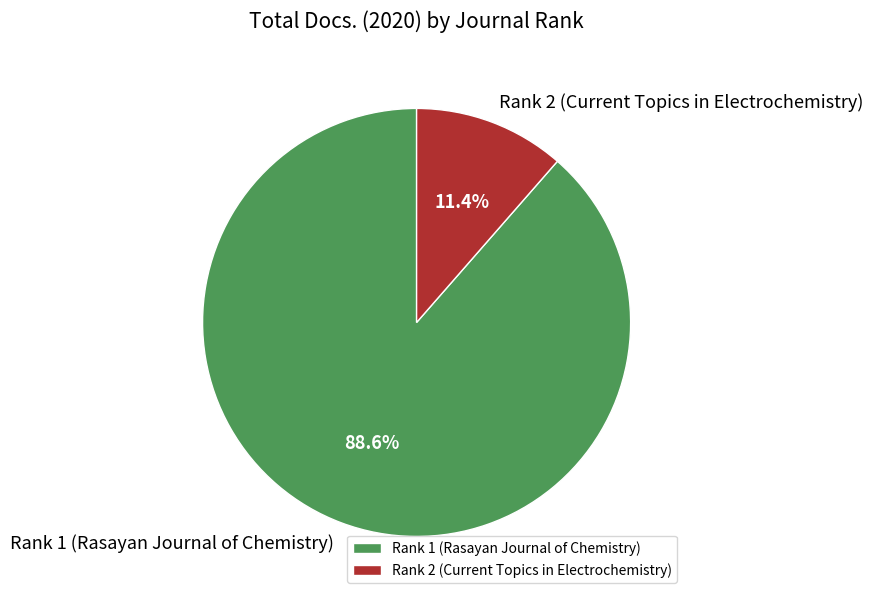

Which has a higher value, Rank 1 (Rasayan Journal of Chemistry) or Rank 2 (Current Topics in Electrochemistry)?

Rank 1 (Rasayan Journal of Chemistry)